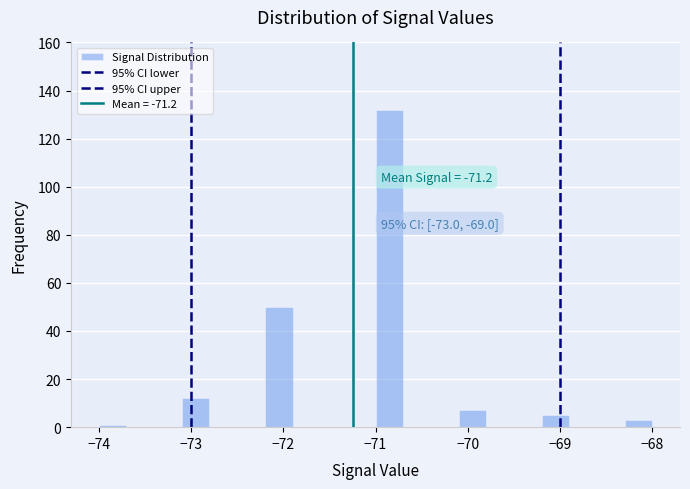

Around what value on the x-axis is the tallest bar? Give the approximate position of its centre, as read against the axis.

-70.8